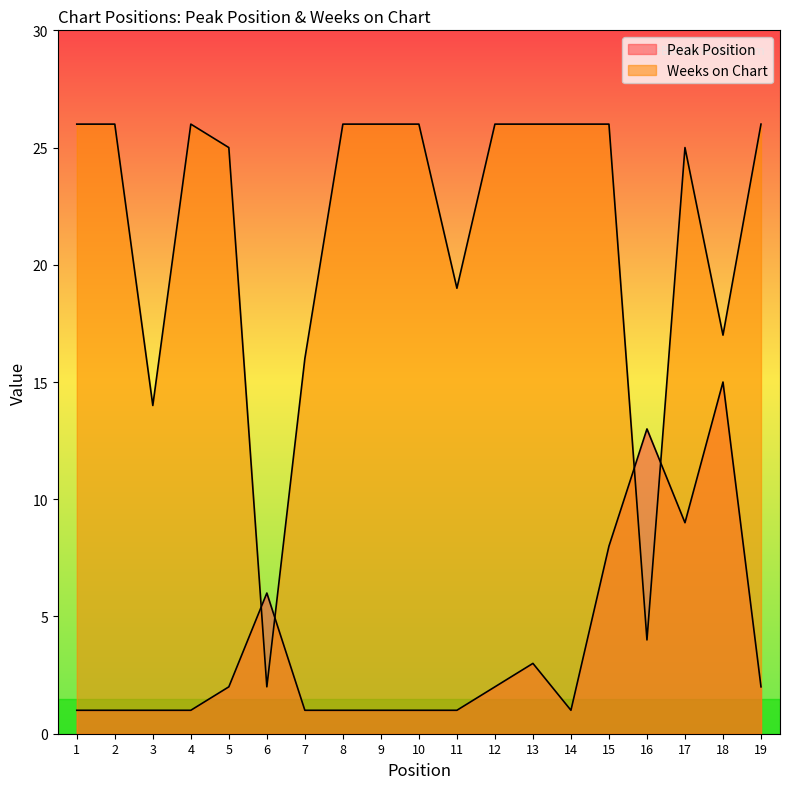

Where is Weeks on Chart nearest to the value 14?

3